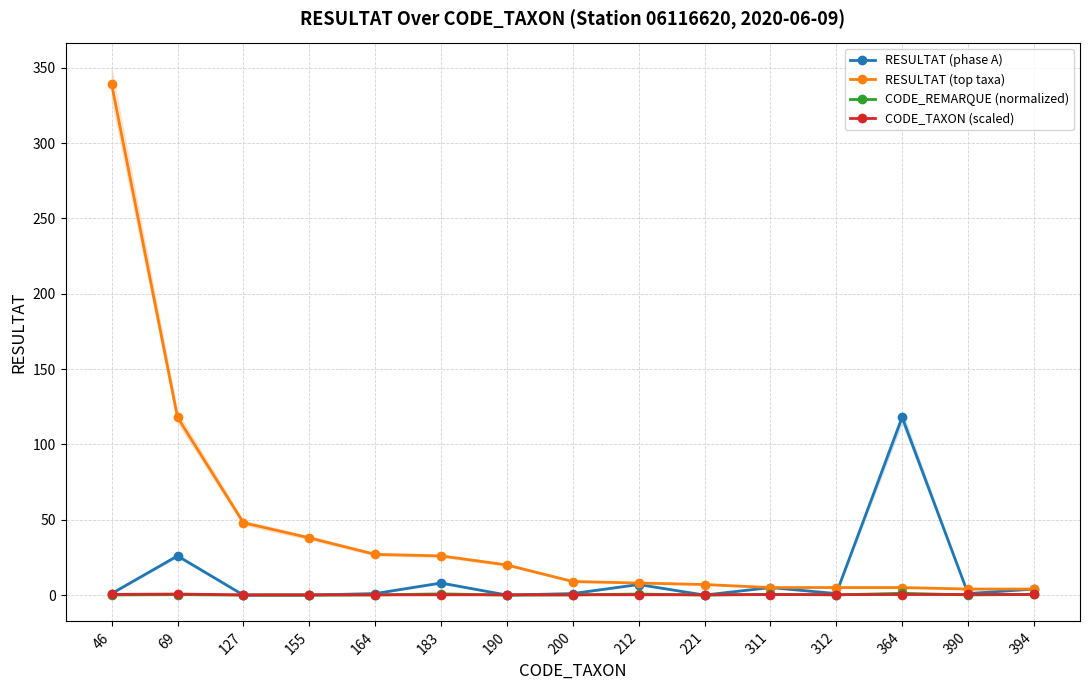

Which label corresponds to the smallest value in the chart?

127